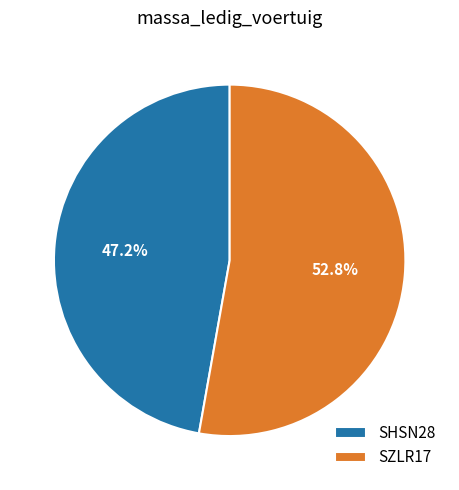

Combined, what portion of the pie is SZLR17 and SHSN28?

100.0%